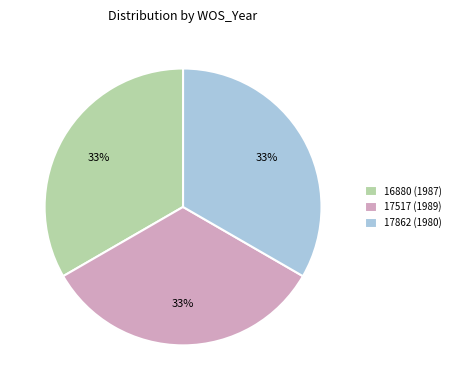

Count the number of slices in the pie.

3